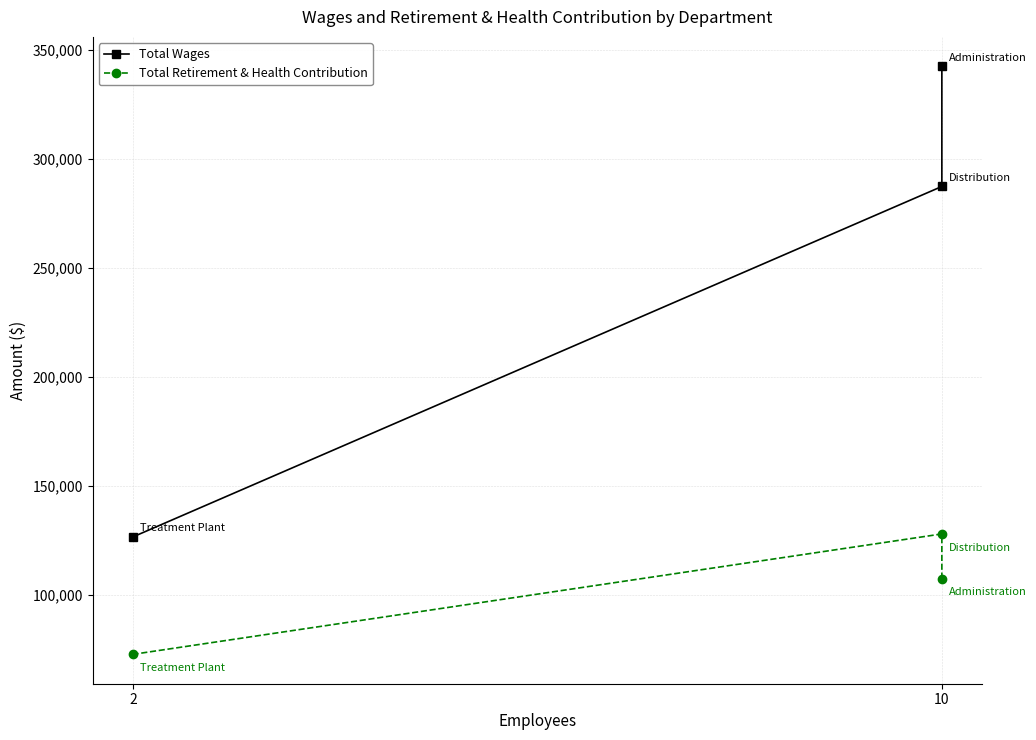

Reading left to right, list all the values displayed in this chart.

Total Wages: 342333	287251	126668
Total Retirement & Health Contribution: 107500	127997	72823